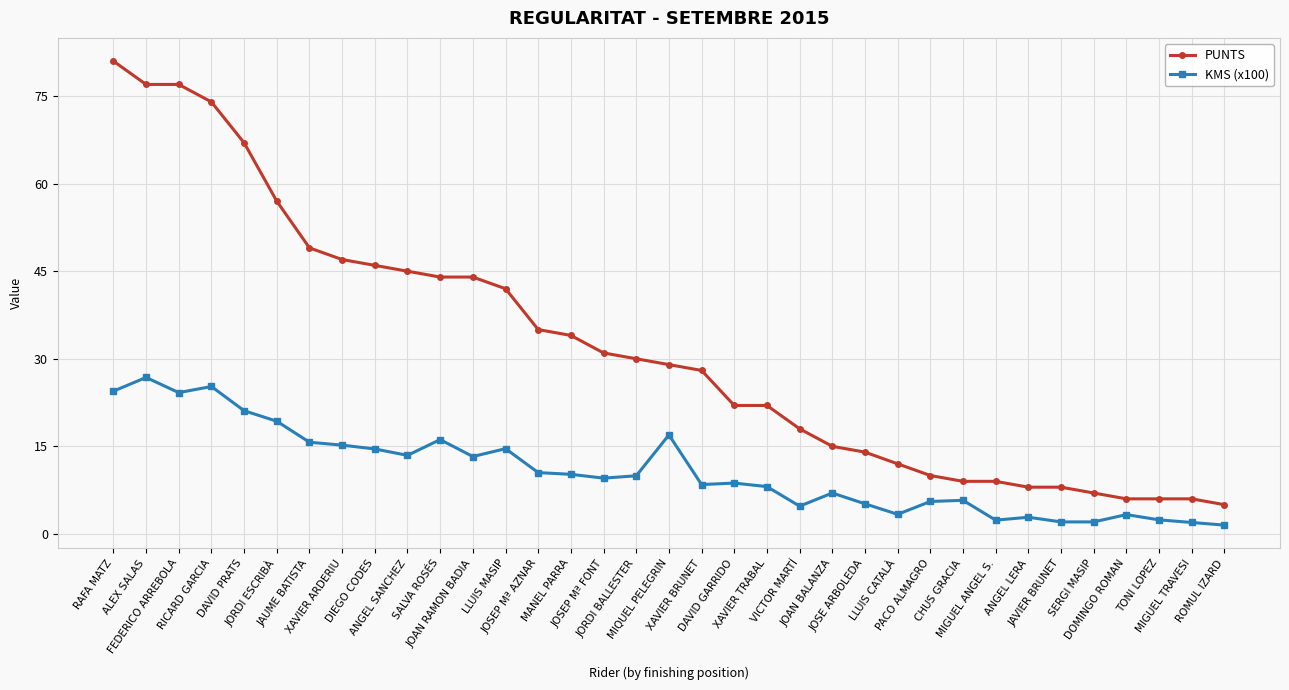

True or false: KMS (x100) has a value of 3.0 at XAVIER BRUNET.

False